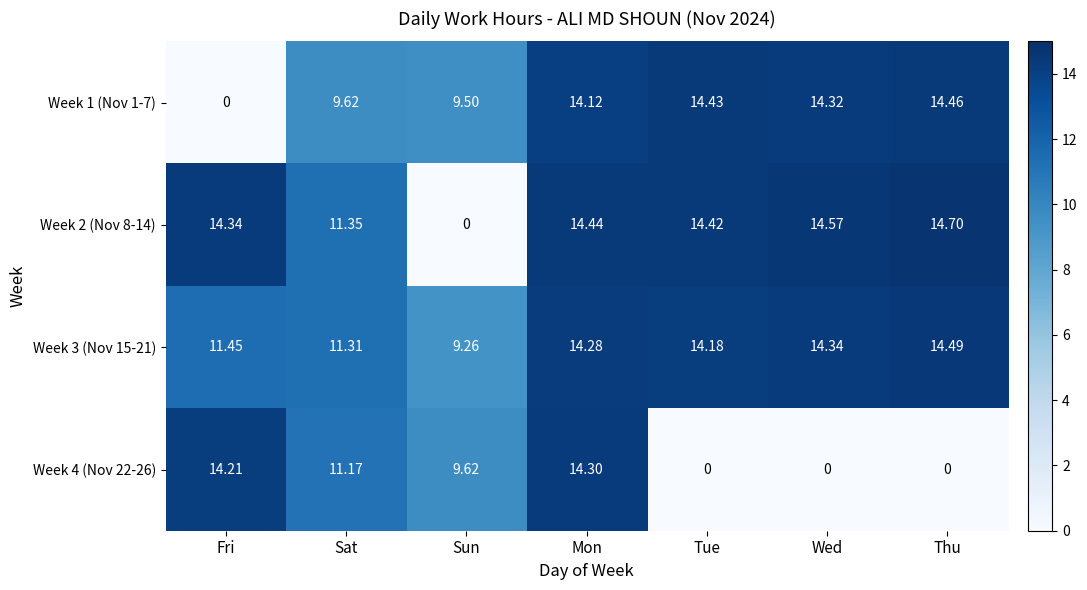

Rank the series at Fri from highest to lowest value.

Week 2 (Nov 8-14), Week 4 (Nov 22-26), Week 3 (Nov 15-21), Week 1 (Nov 1-7)